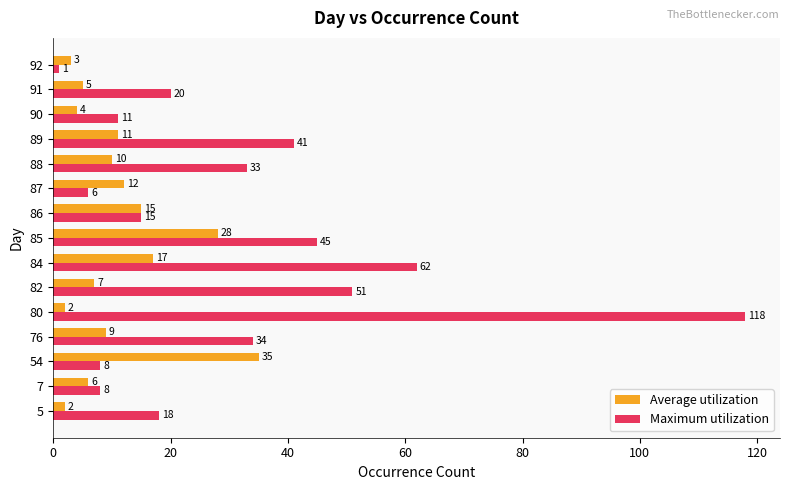

Which label corresponds to the smallest value in the chart?

92